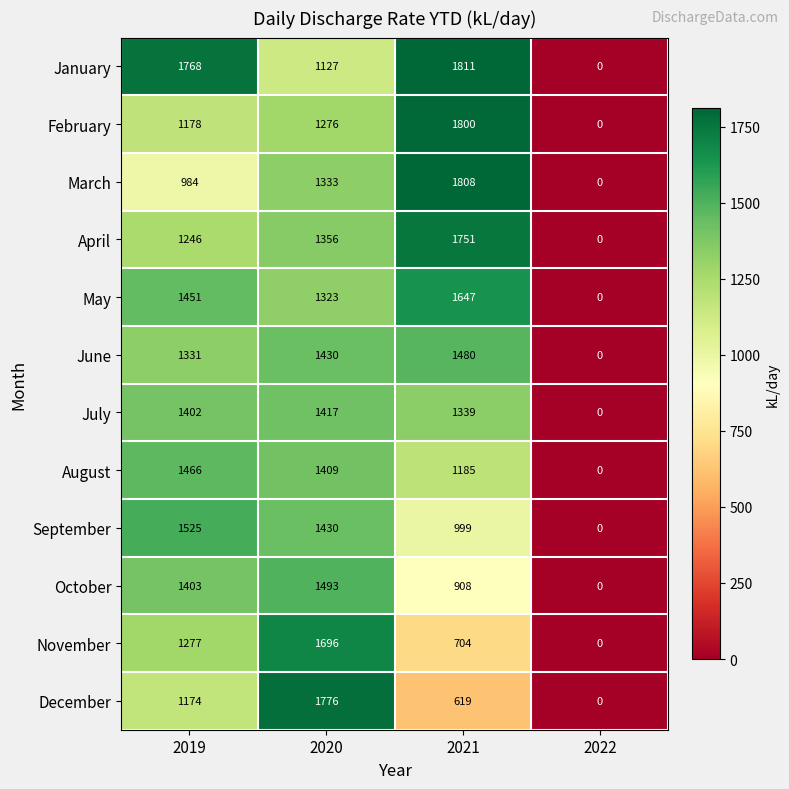

Which series changed the most between 2019 and 2021?

March